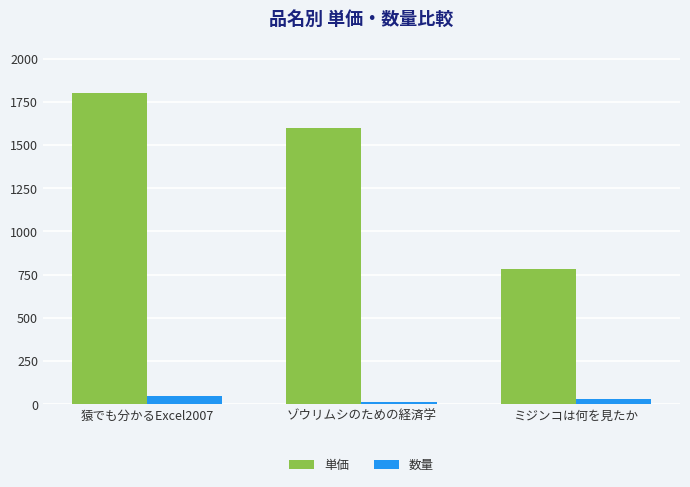

Which series has the largest total across all categories?

単価